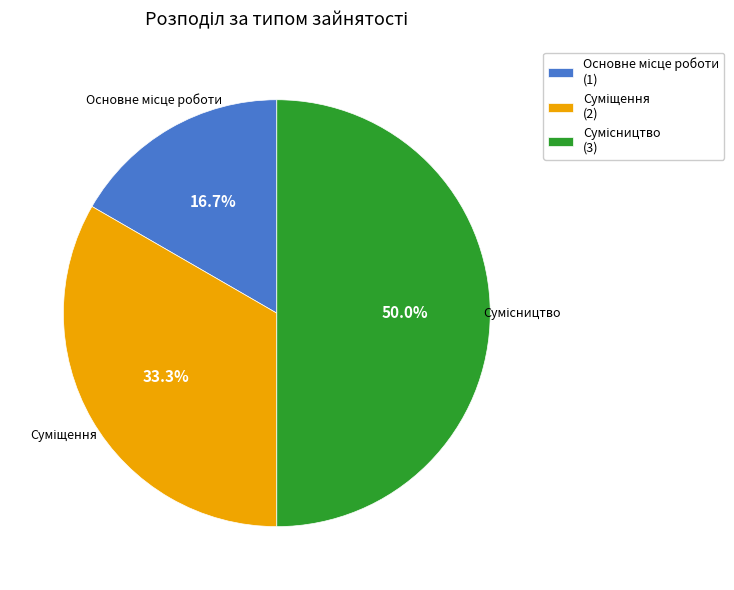

Count the number of slices in the pie.

3